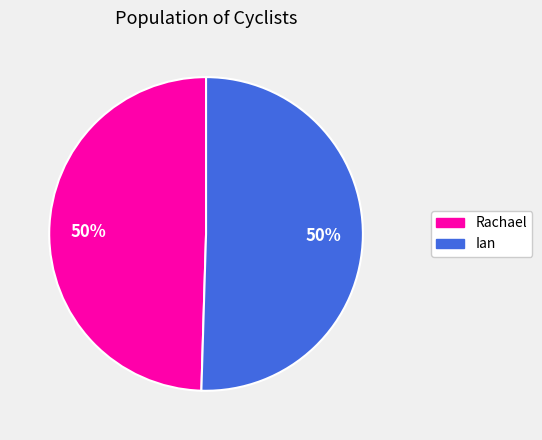

True or false: Rachael accounts for 50% of the total.

True